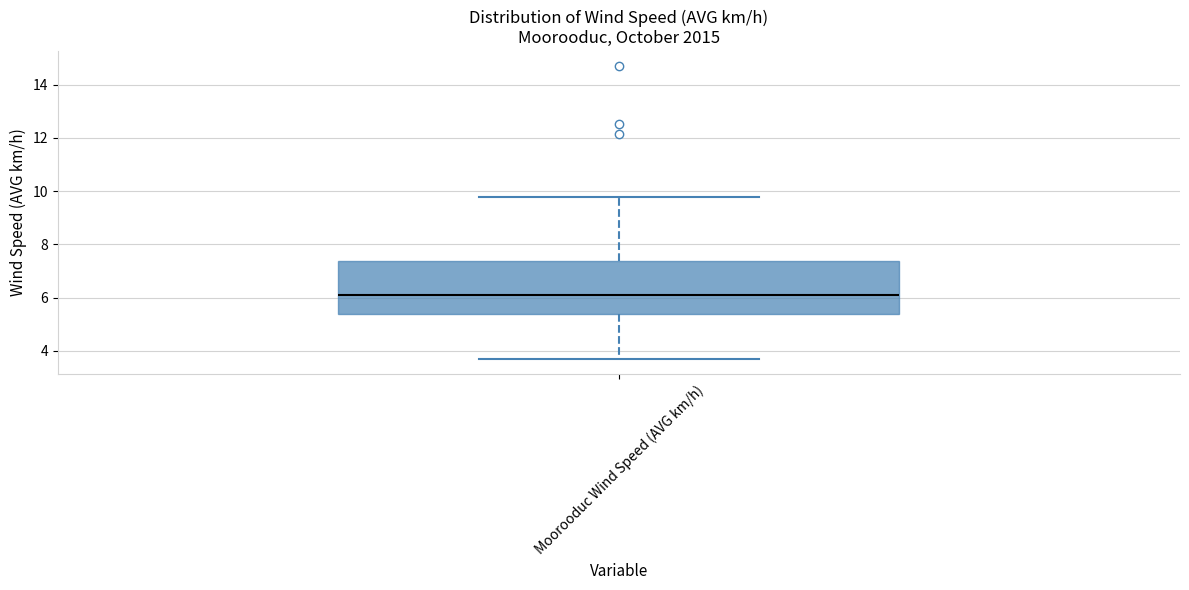

Where does the upper whisker of the box for Moorooduc Wind Speed (AVG km/h) end on the y-axis? The values are not printed on the chart, so give them approximately, as read against the axis.

9.8